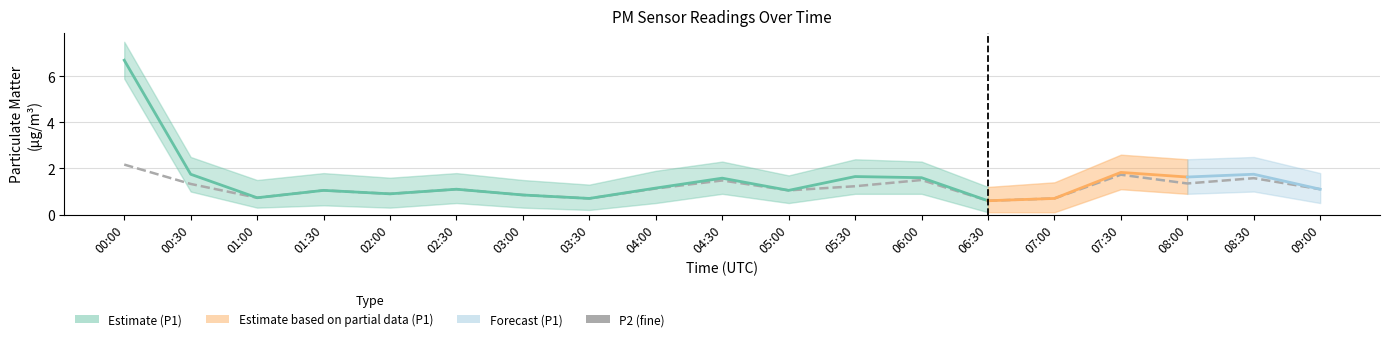

List the labels in order of value, smallest first.

06:30, 03:30, 07:00, 01:00, 03:00, 02:00, 01:30, 05:00, 02:30, 09:00, 04:00, 05:30, 00:30, 08:00, 04:30, 06:00, 08:30, 07:30, 00:00